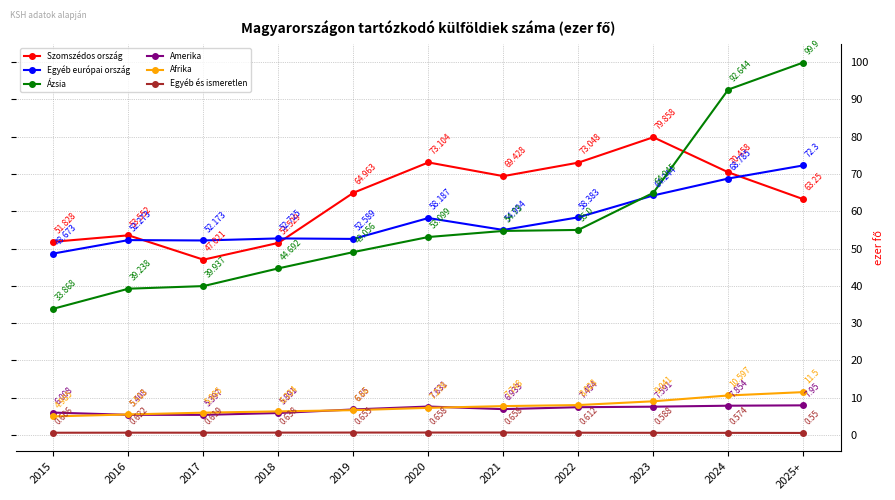

What are all the series names shown in the legend?

Szomszédos ország, Egyéb európai ország, Ázsia, Amerika, Afrika, Egyéb és ismeretlen